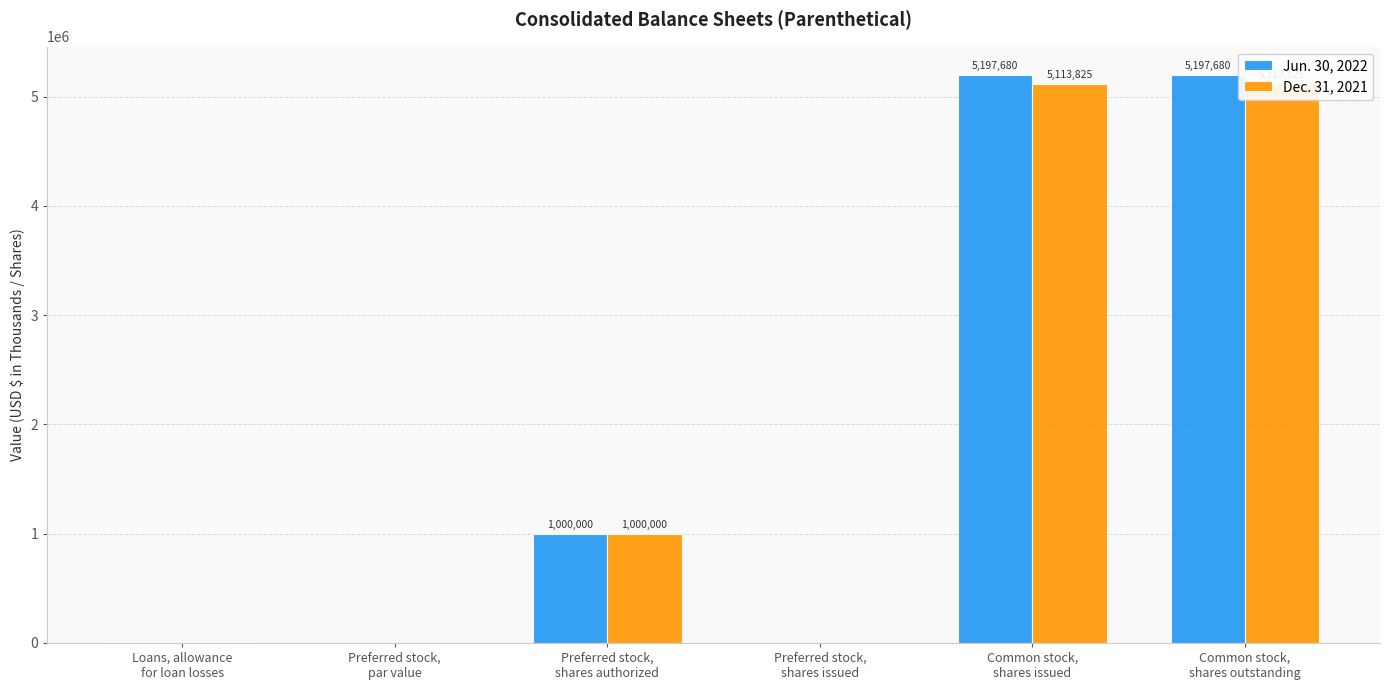

Which series changed the most between Preferred stock,
par value and Common stock,
shares issued?

Jun. 30, 2022